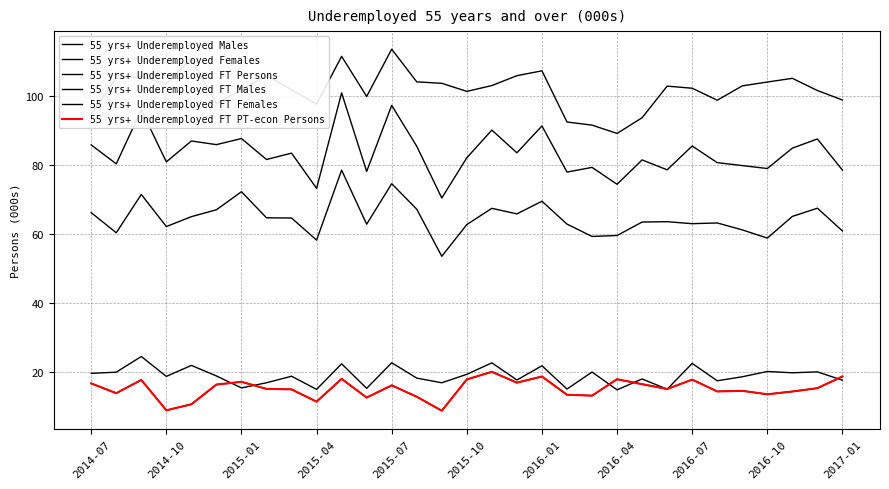

Does the chart have visible grid lines?

Yes